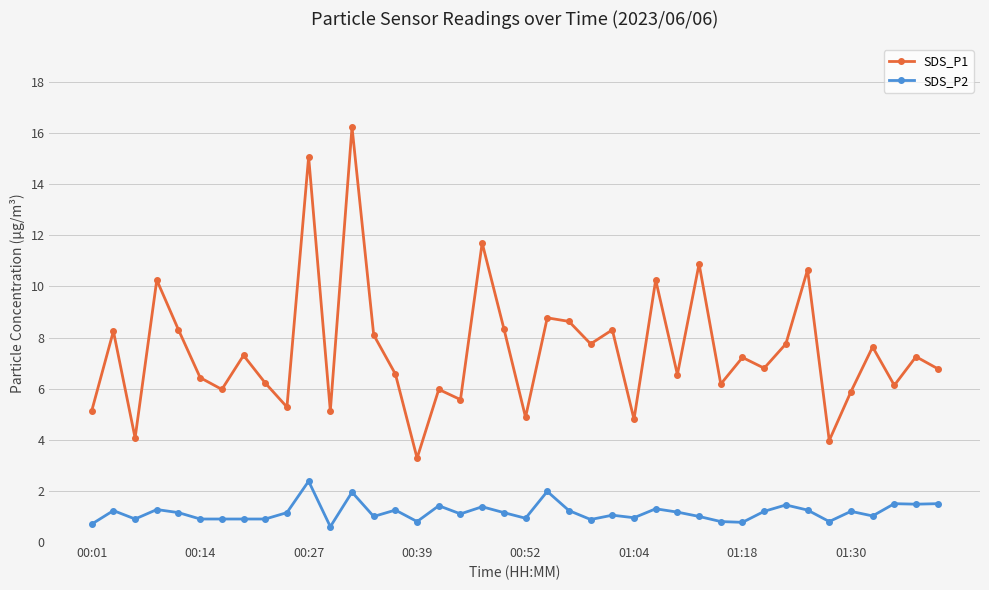

True or false: SDS_P1 has more than 0 points higher than both neighbors.

True